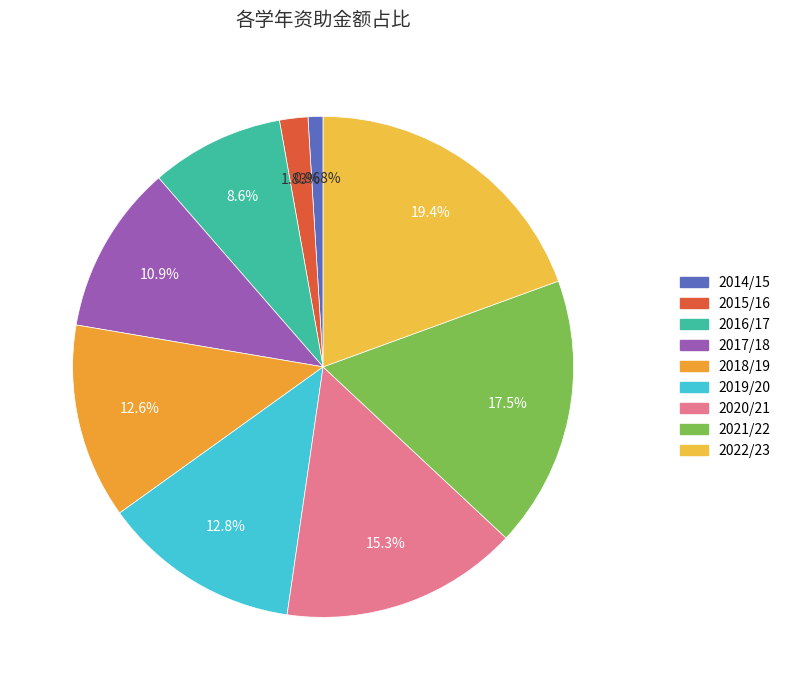

Which has a higher value, 2016/17 or 2021/22?

2021/22